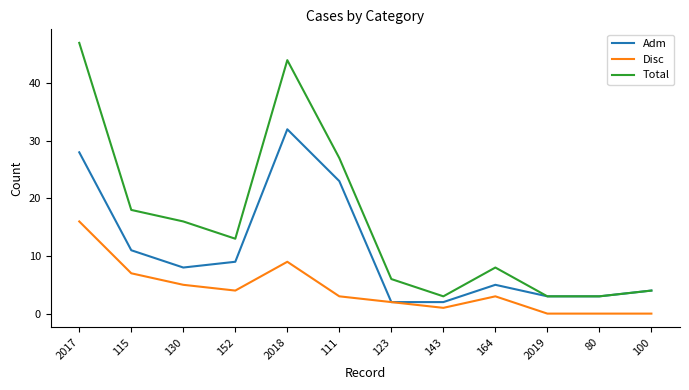

True or false: Total and Disc intersect in this chart.

False